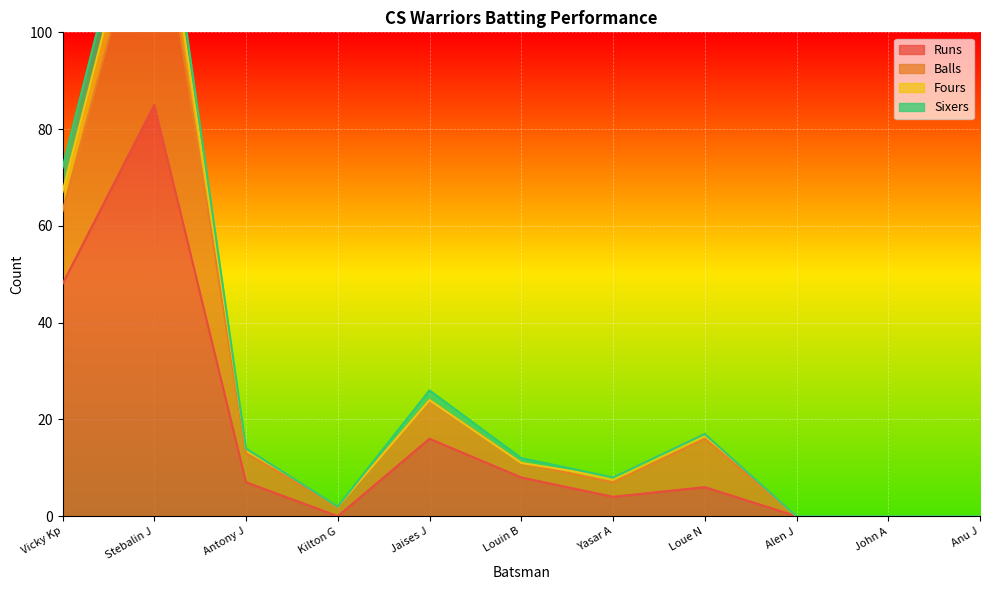

Count the number of categories in the chart.

11